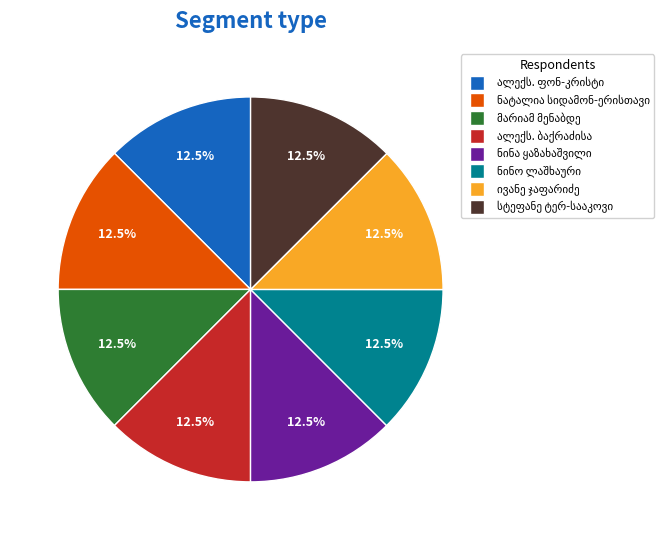

Is there a majority slice in this chart?

No